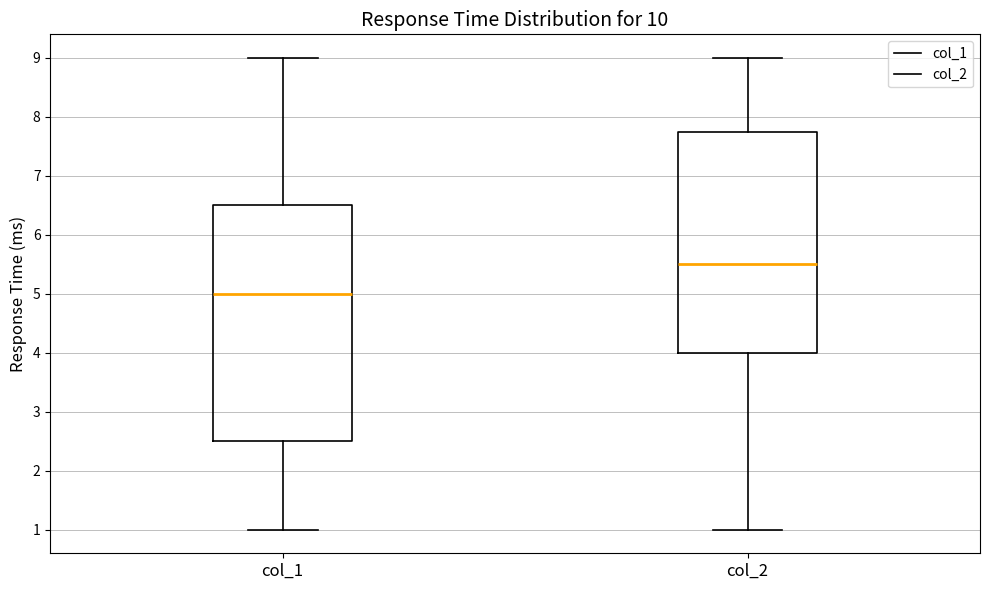

Which box has the lowest median line?

col_1